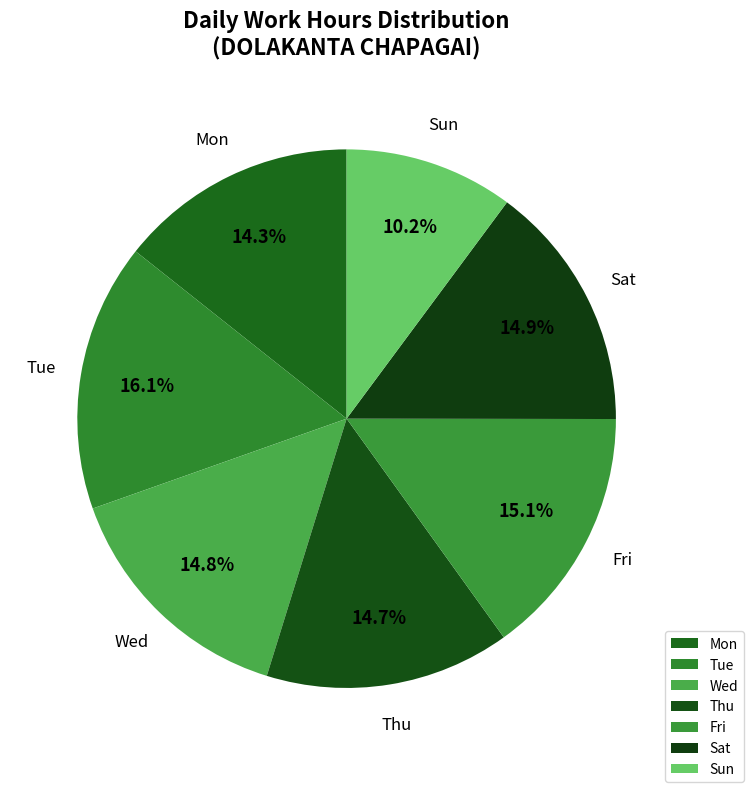

What percentage is the Mon slice, to the nearest percent?

14%